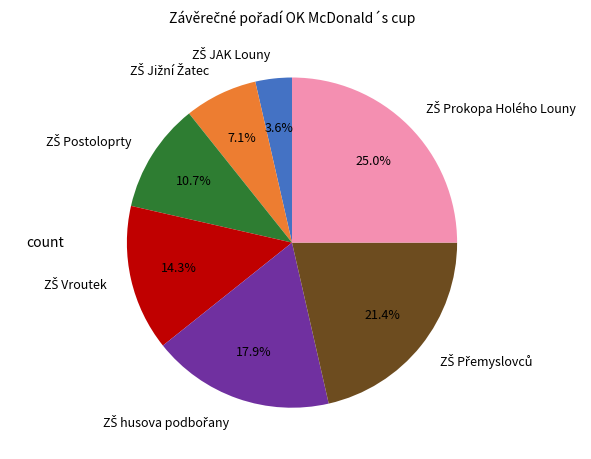

Is there any slice that represents more than half of the pie?

No